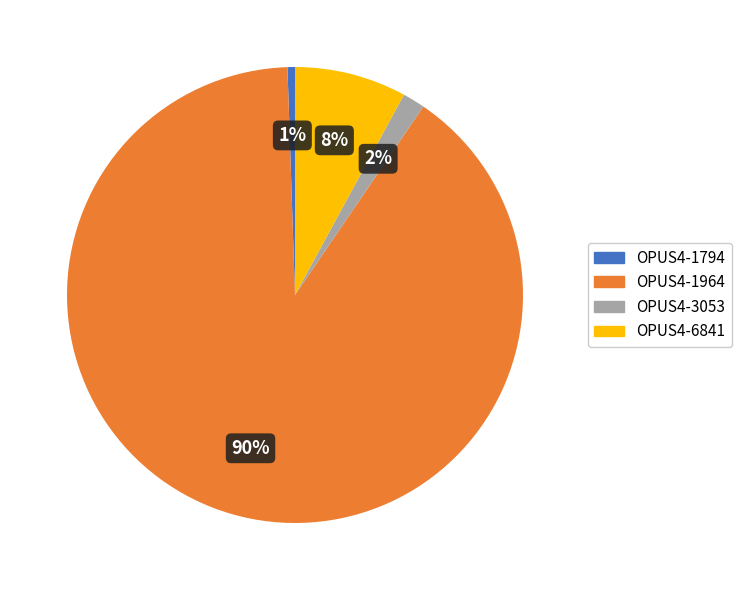

Rank the categories by value from highest to lowest.

OPUS4-1964, OPUS4-6841, OPUS4-3053, OPUS4-1794